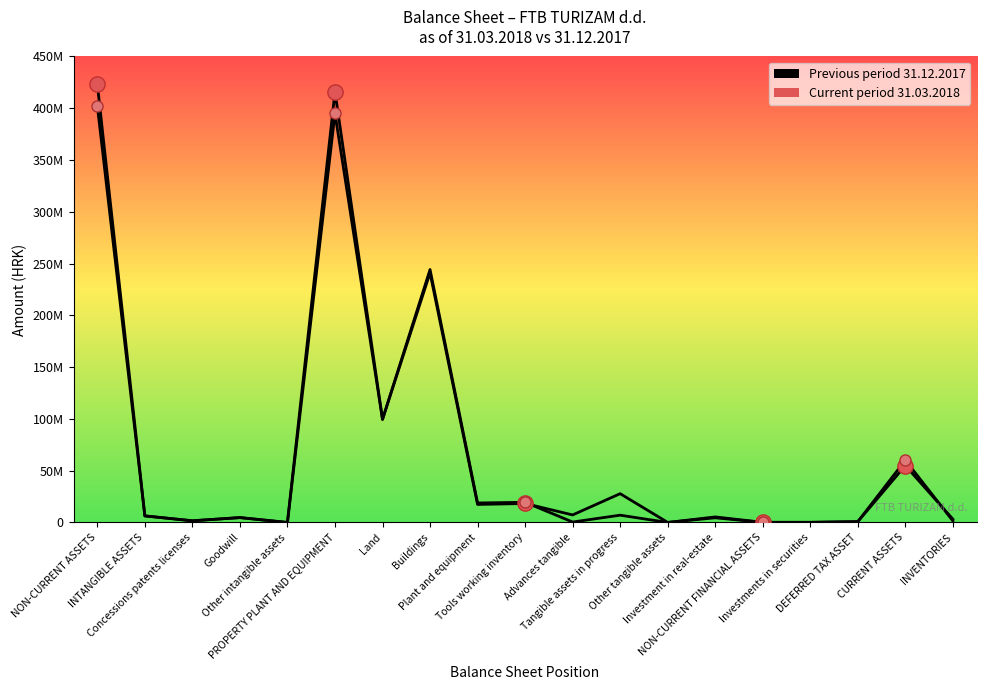

Does the chart display data point markers on the line(s)?

No